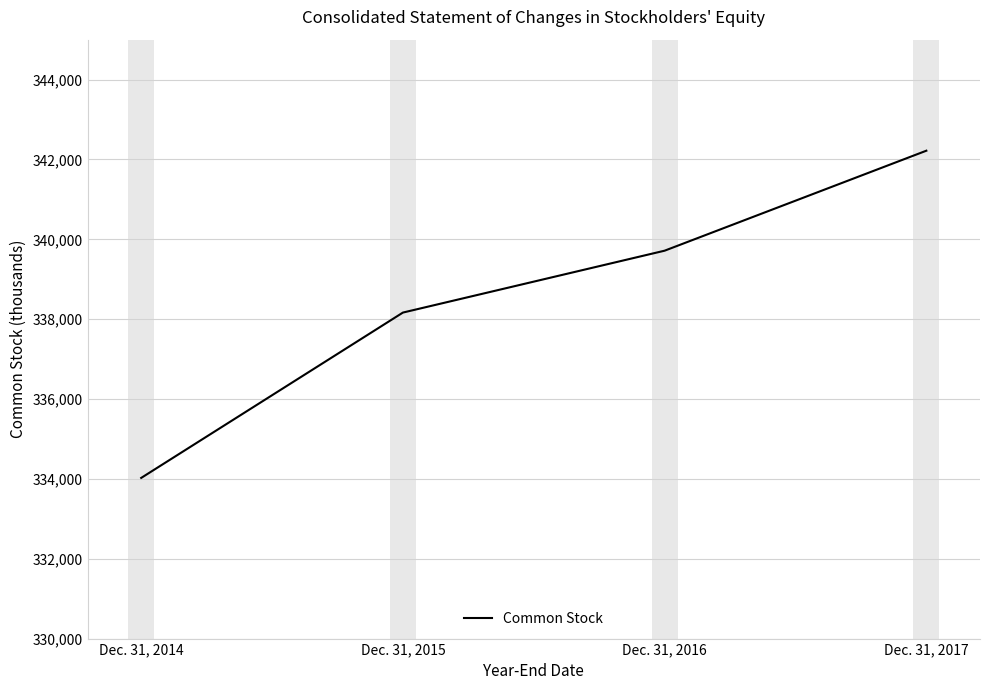

What is the difference between the maximum and minimum values?

8195